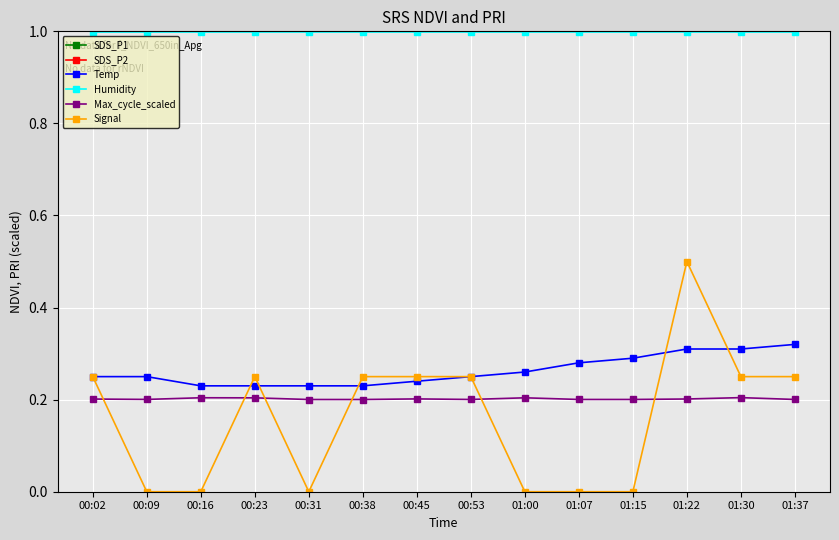

True or false: Humidity and SDS_P2 intersect in this chart.

False